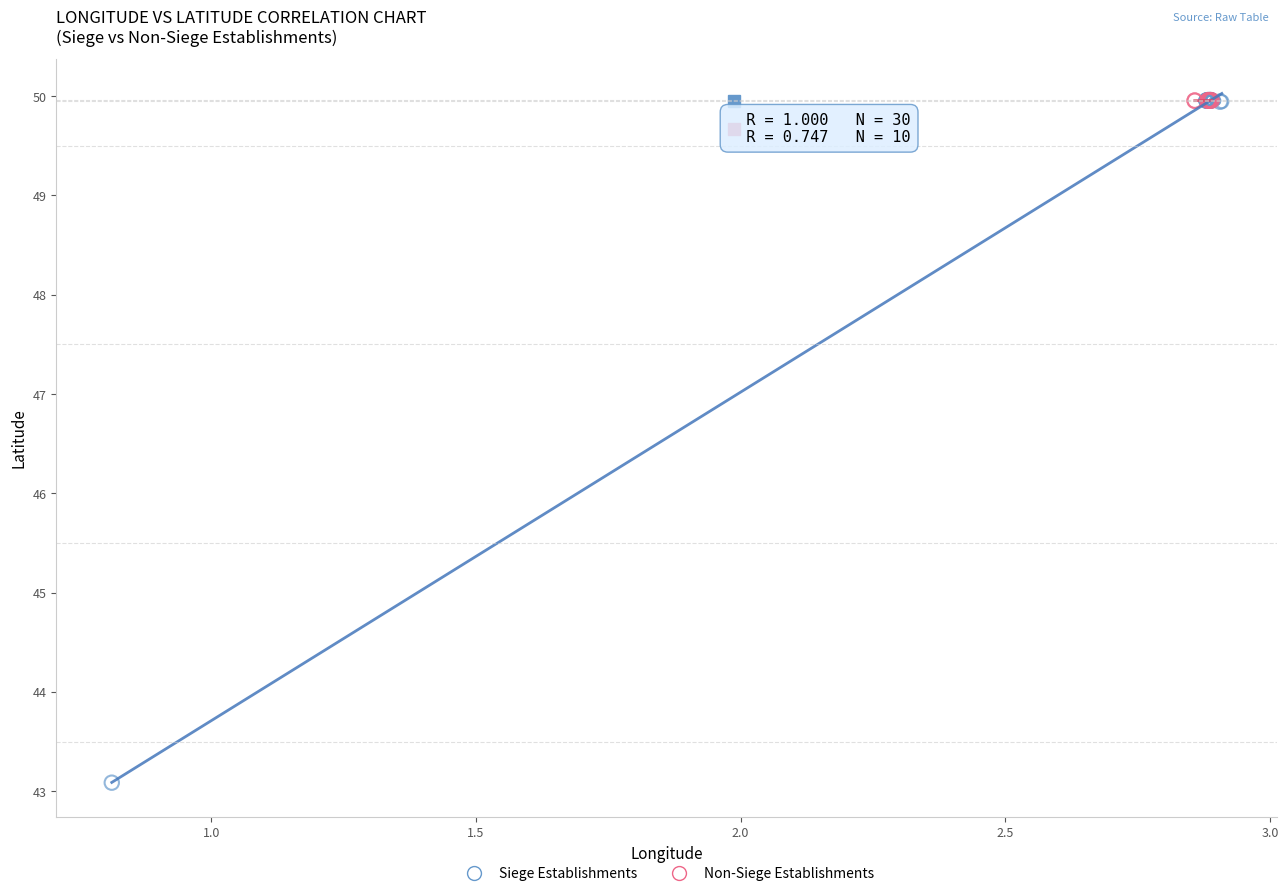

Which series has the widest spread of Y values?

Siege Establishments